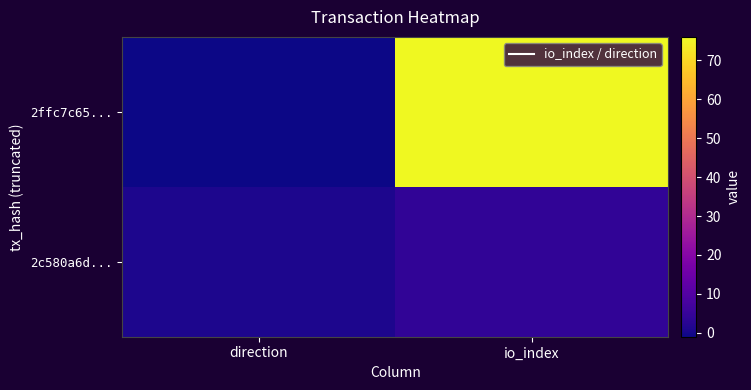

At which category does the chart reach its peak across all series?

io_index